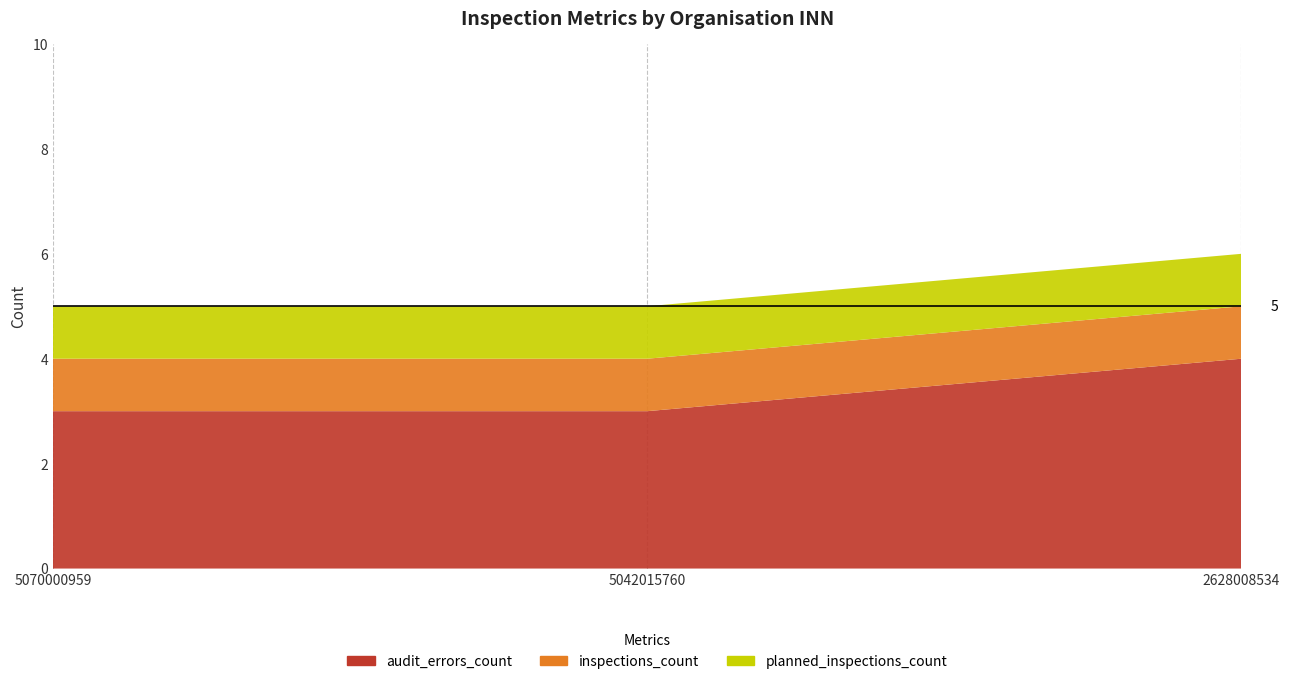

Reading right to left, what are all the values shown in this chart?

audit_errors_count: 2628008534=4	5042015760=3	5070000959=3
inspections_count: 2628008534=1	5042015760=1	5070000959=1
planned_inspections_count: 2628008534=1	5042015760=1	5070000959=1